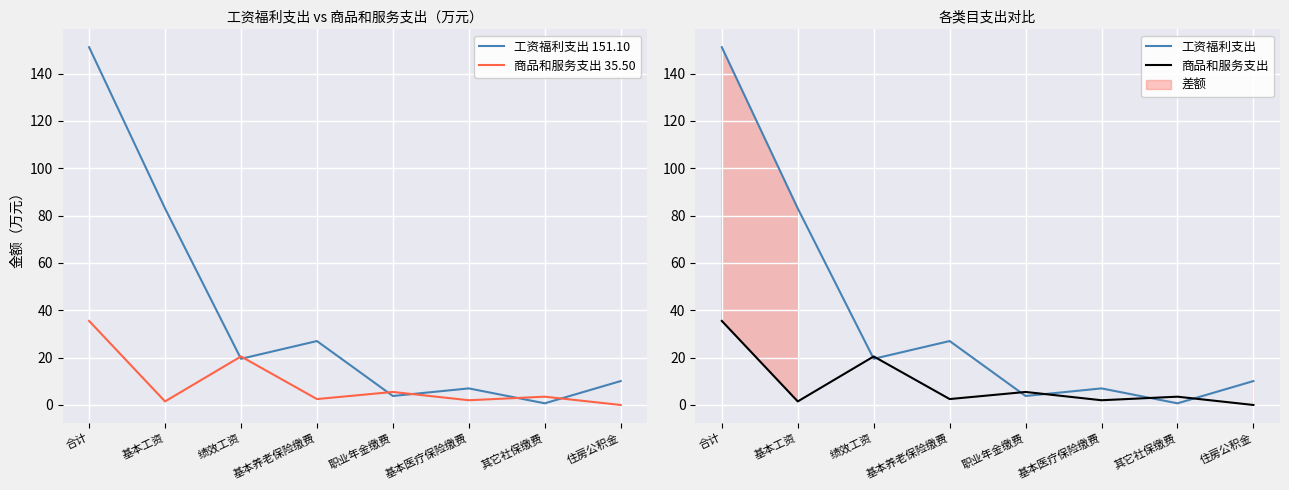

Is the value of 工资福利支出 at 基本医疗保险缴费 greater than the value of 商品和服务支出 at 基本医疗保险缴费?

Yes